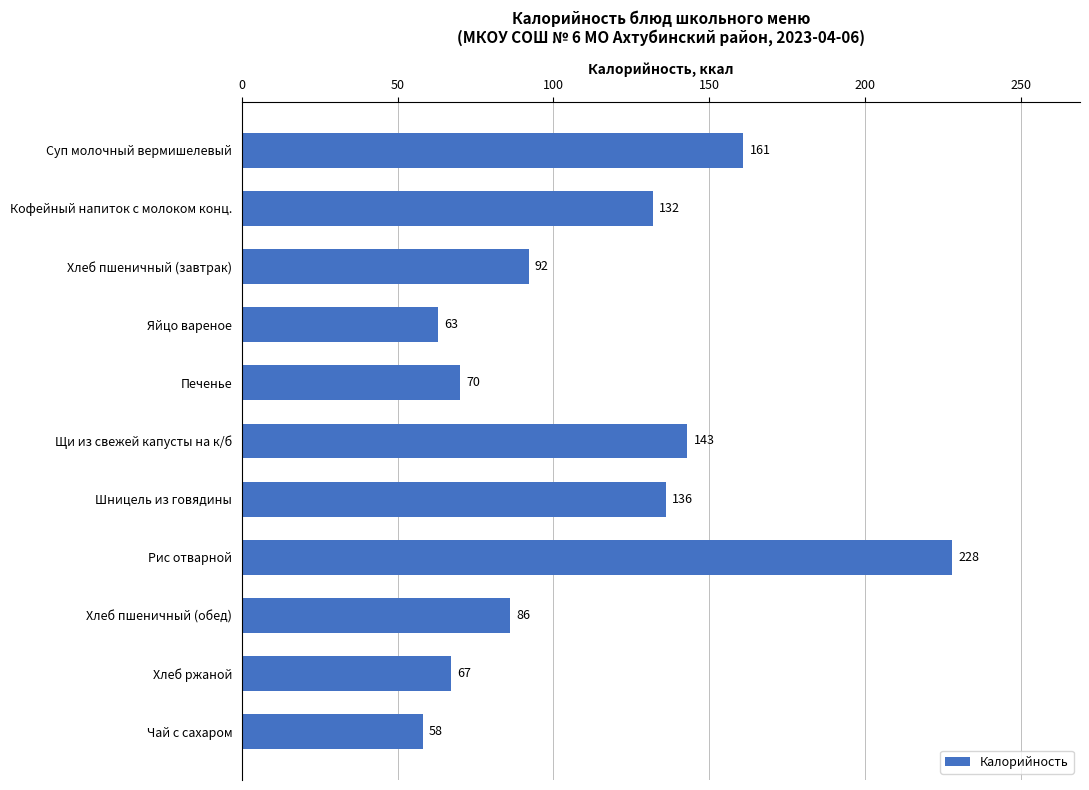

What is the maximum value shown in the chart?

228